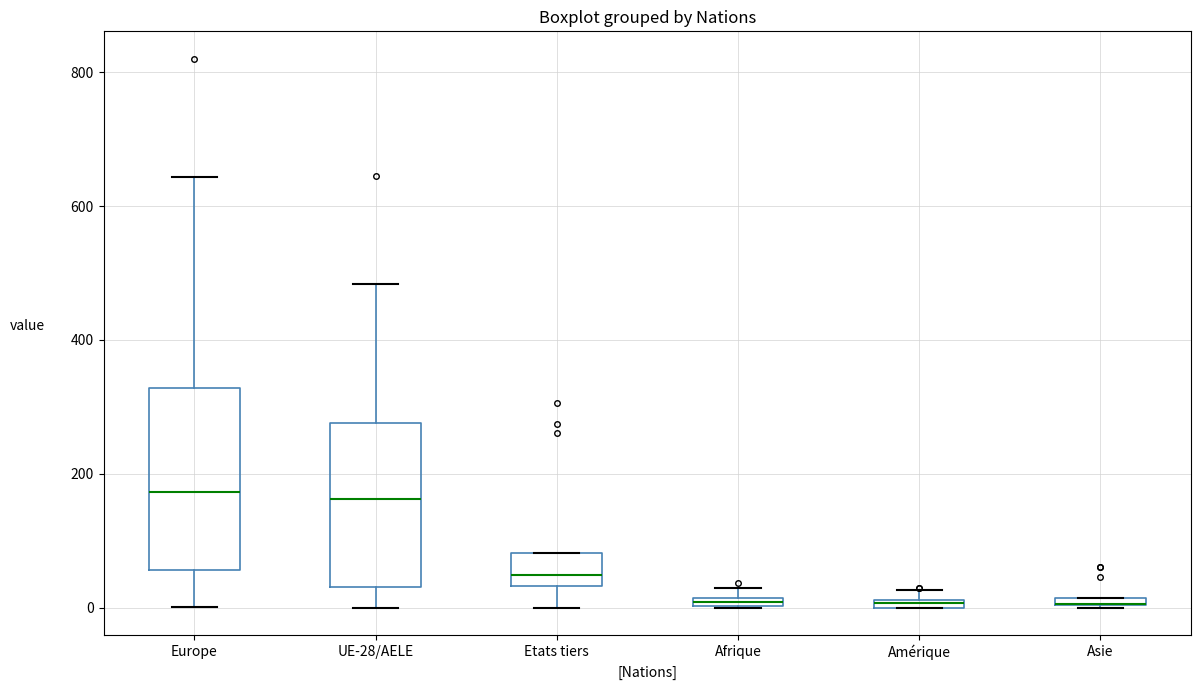

Where is the lower edge of the box for Afrique on the y-axis? The values are not printed on the chart, so give them approximately, as read against the axis.

0